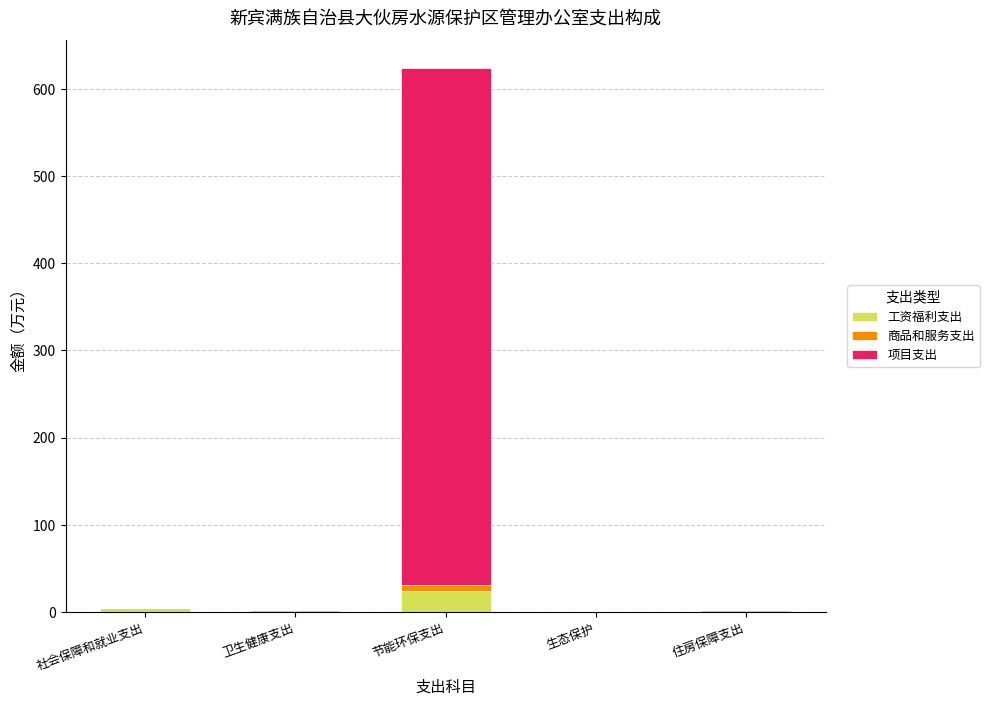

At which label does 工资福利支出 reach its peak?

节能环保支出